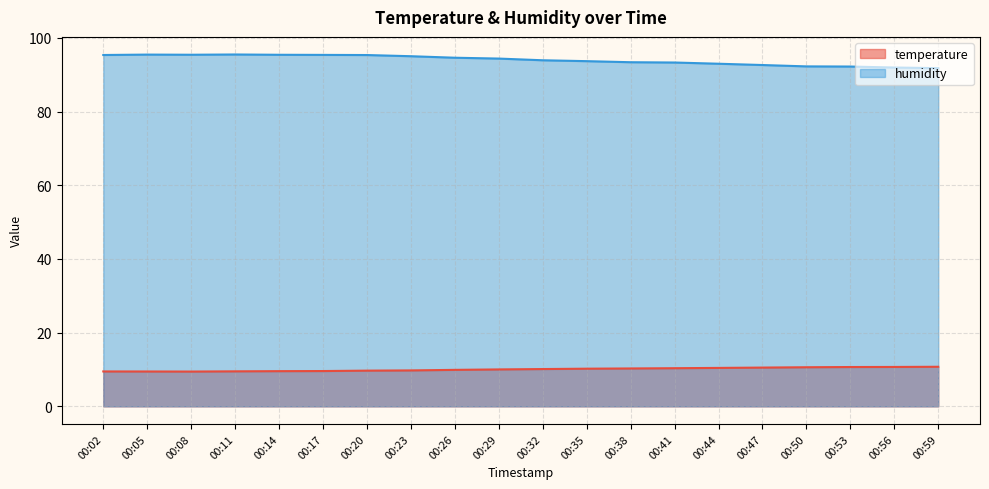

At which label does humidity first exceed 94?

00:02